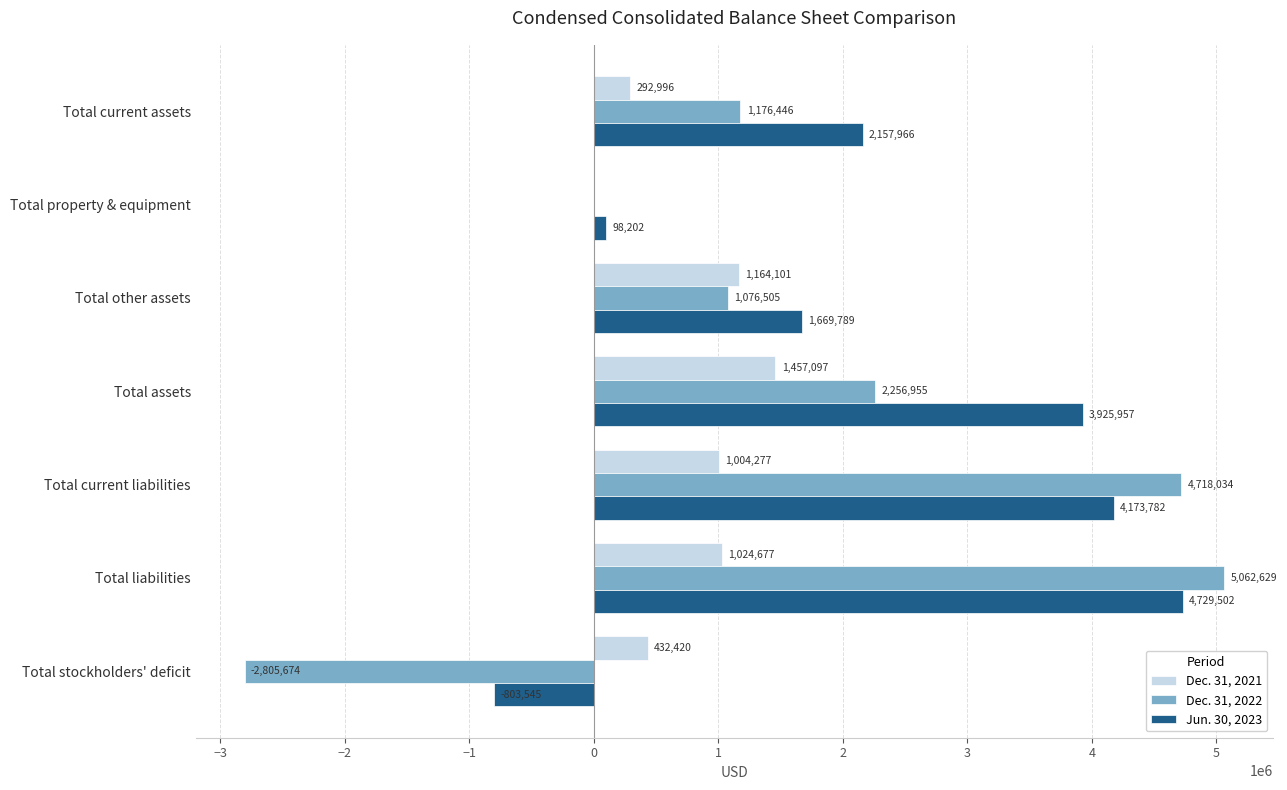

What is the sum of the Jun. 30, 2023 values at Total current assets and Total assets?

6083923